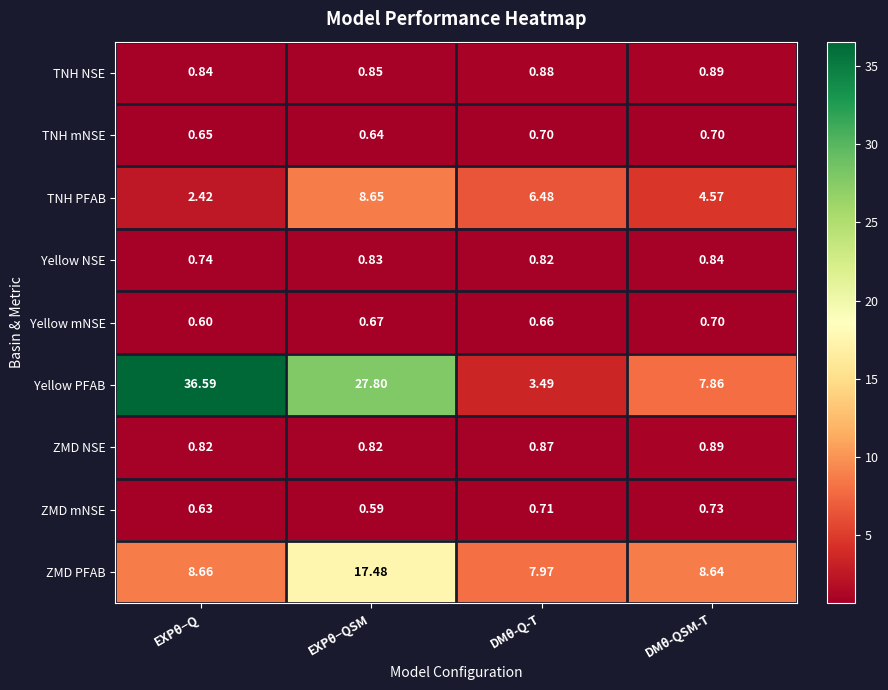

Where is TNH mNSE nearest to the value 0?

EXPθ−QSM